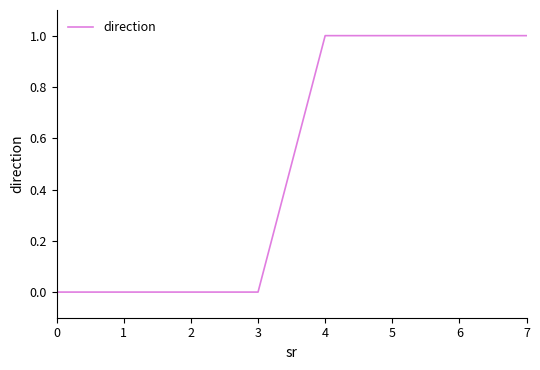

What is the sum of the values at 2 and 7?

1